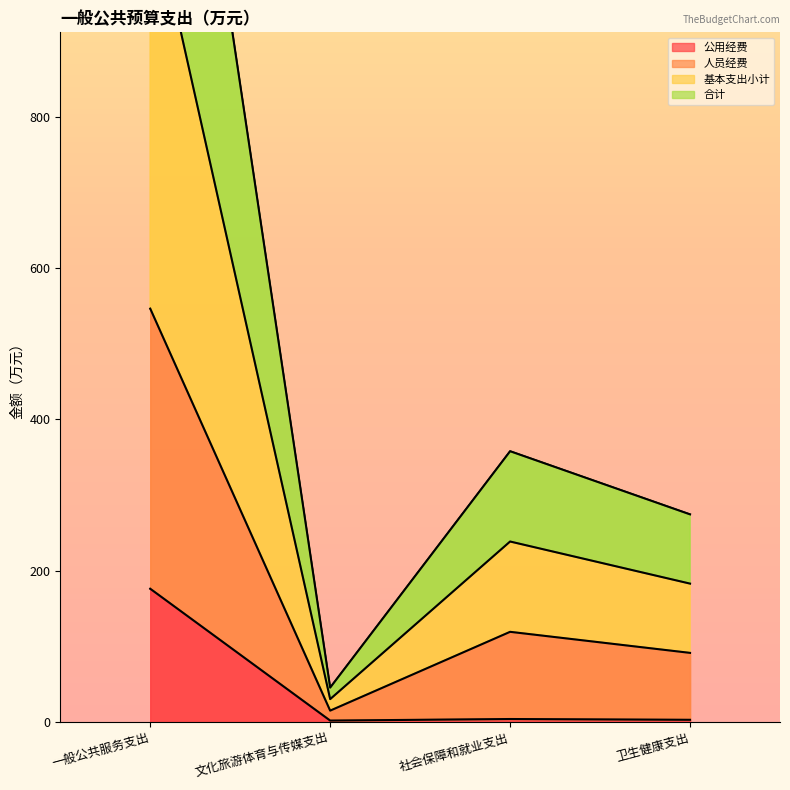

Where is the first local maximum for 公用经费?

社会保障和就业支出